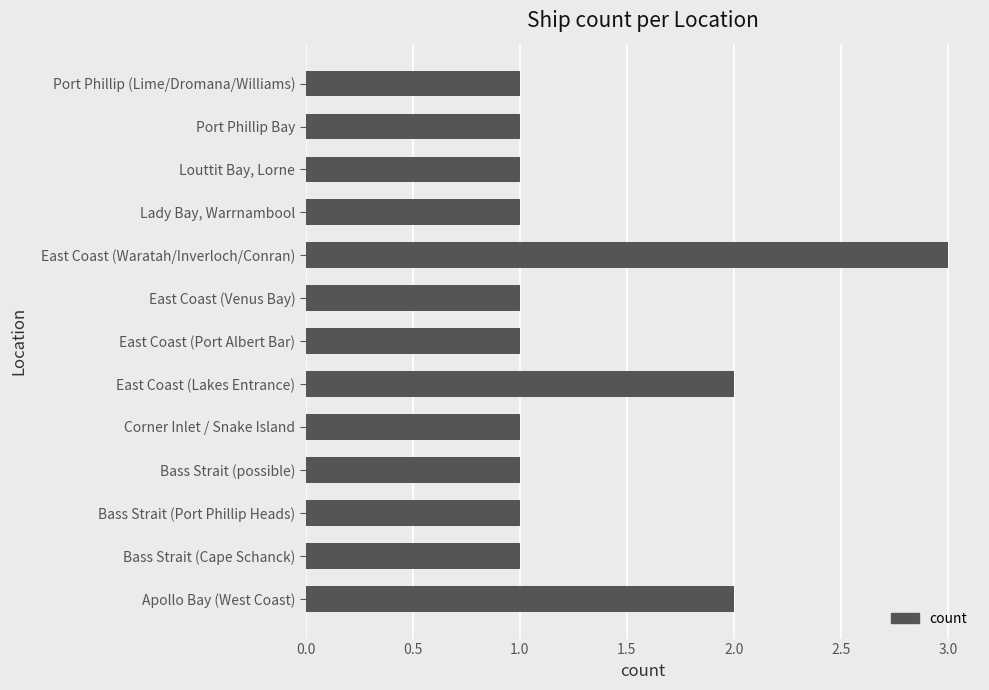

What is the greatest value displayed?

3